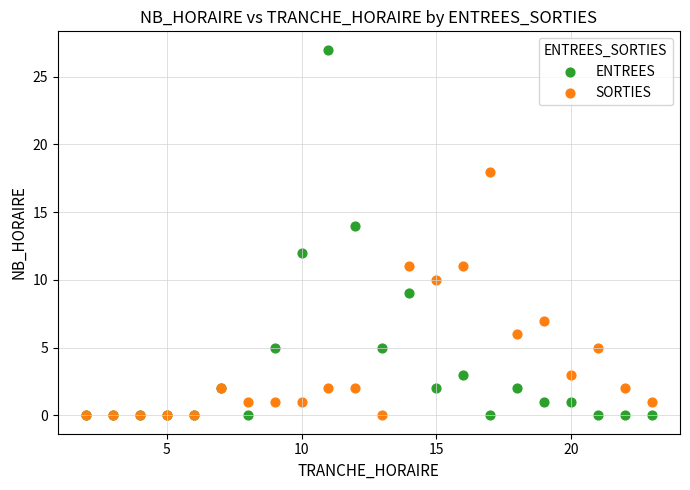

What are all the series names shown in the legend?

ENTREES, SORTIES